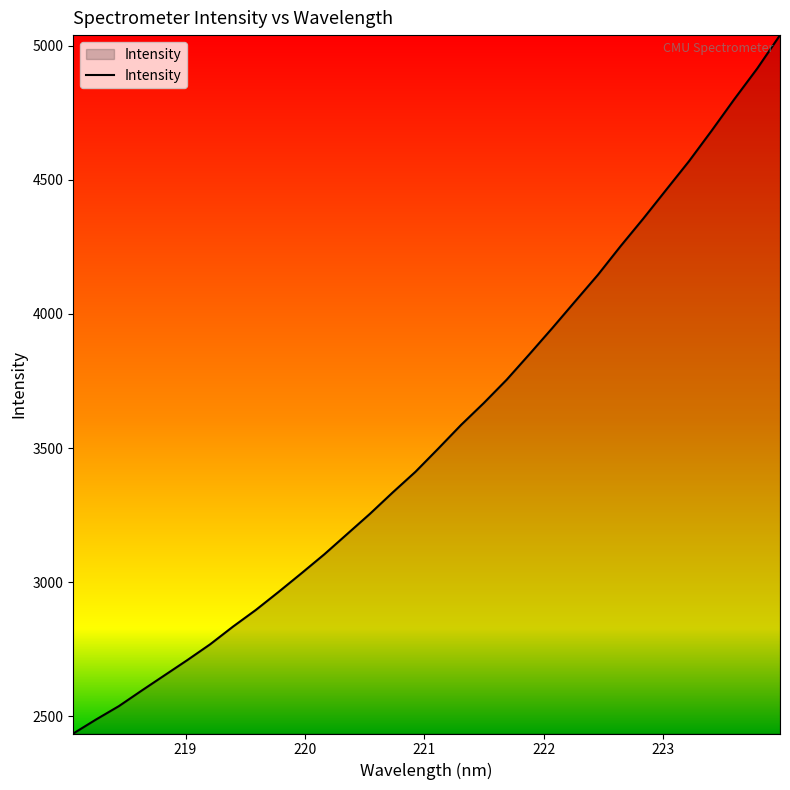

What is the smallest value displayed?

2435.9